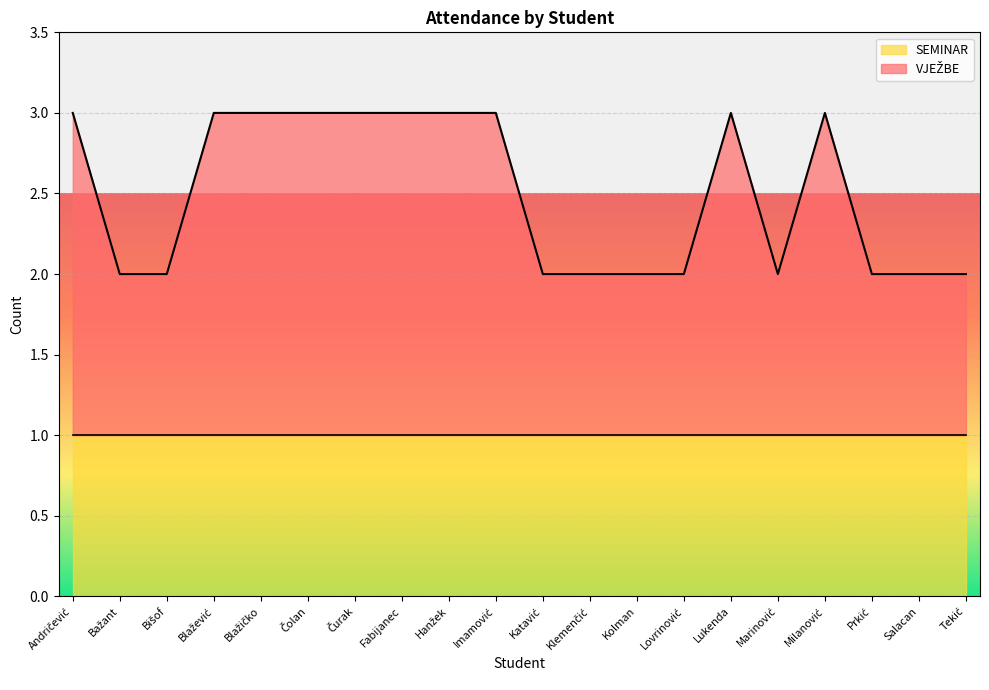

Does the chart display data point markers on the line(s)?

No